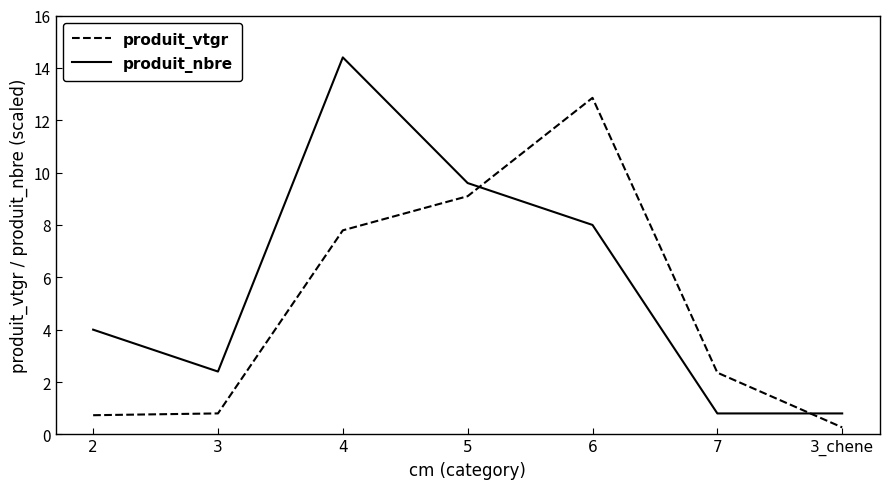

What is the sum of the produit_vtgr values at 4 and 7?

10.2